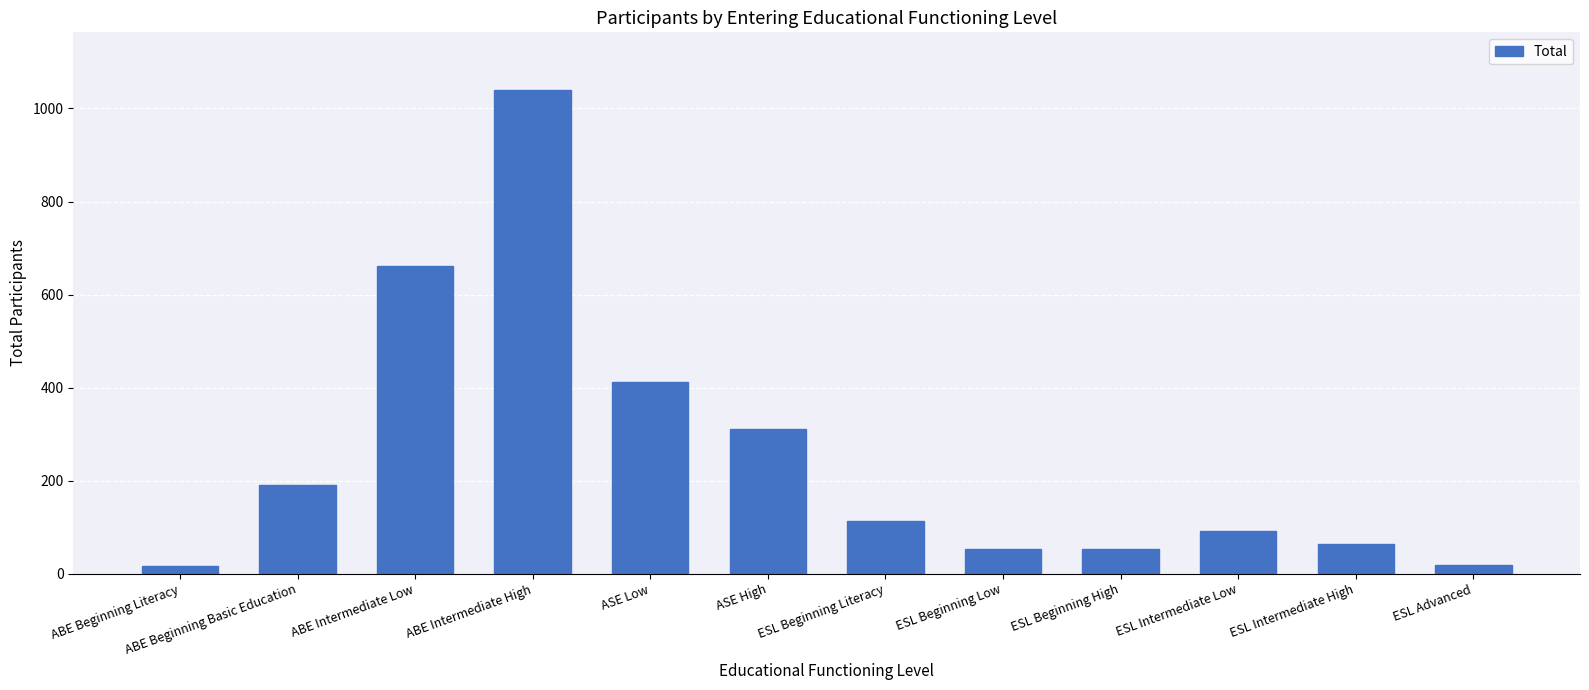

What is the difference between the maximum and second lowest values?

1021